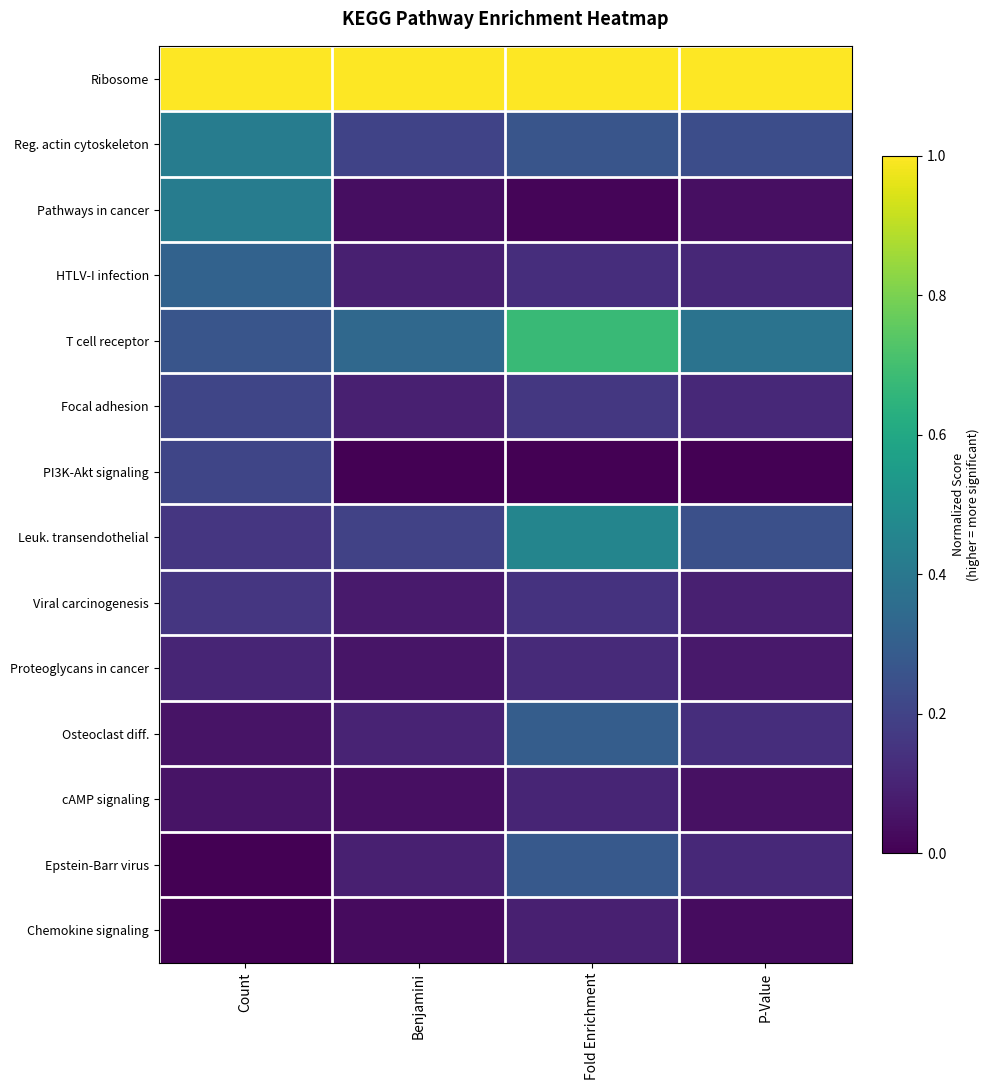

Rank the series by their maximum value, from highest to lowest.

Ribosome, T cell receptor, Leuk. transendothelial, Reg. actin cytoskeleton, Pathways in cancer, HTLV-I infection, Osteoclast diff., Epstein-Barr virus, Focal adhesion, PI3K-Akt signaling, Viral carcinogenesis, Proteoglycans in cancer, cAMP signaling, Chemokine signaling